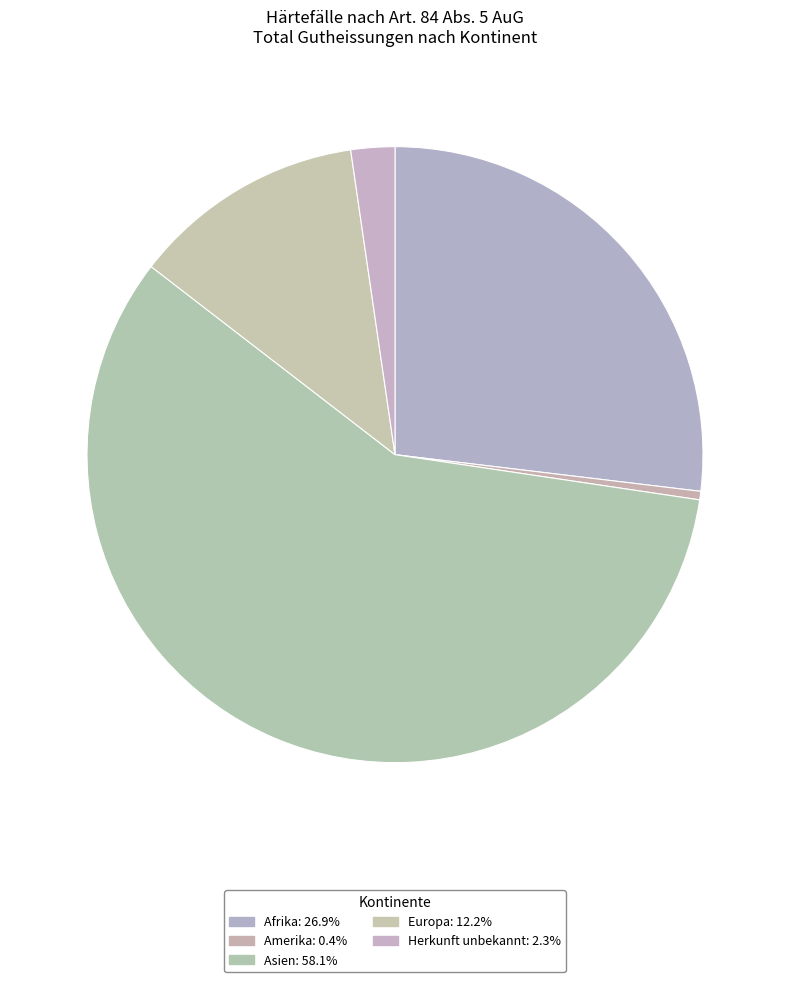

How many segments does this pie chart have?

5